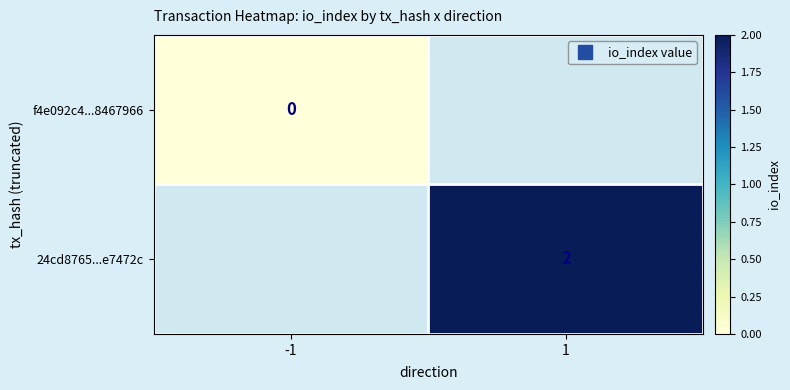

How many distinct data groups are displayed?

2